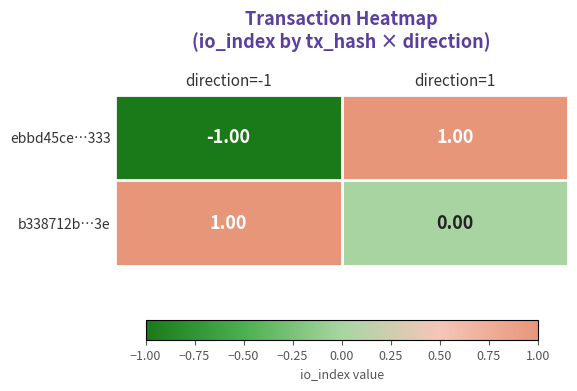

Which series has the largest range (max minus min)?

ebbd45ce…333